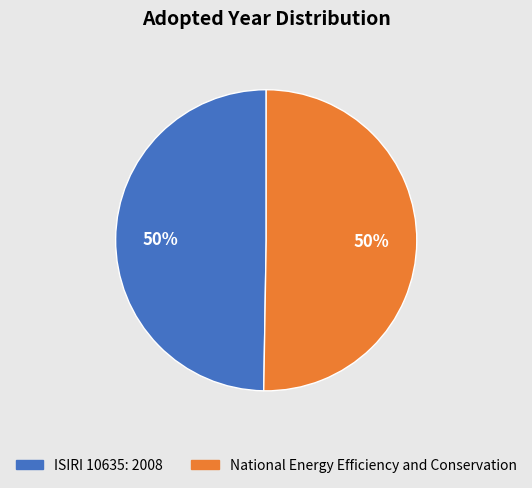

Is the sum of ISIRI 10635: 2008 and National Energy Efficiency and Conservation greater than half?

Yes